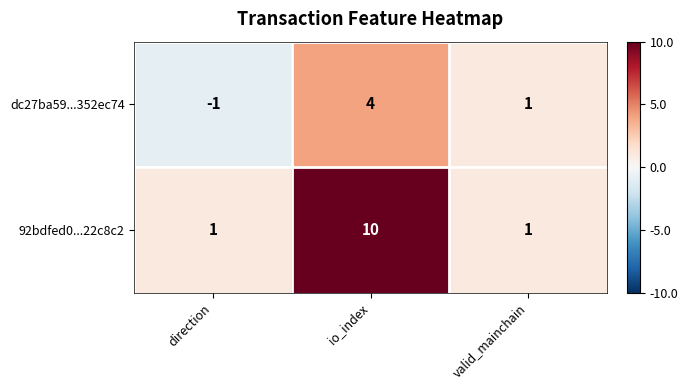

The 92bdfed0...22c8c2 series shows 2 at valid_mainchain. True or false?

False